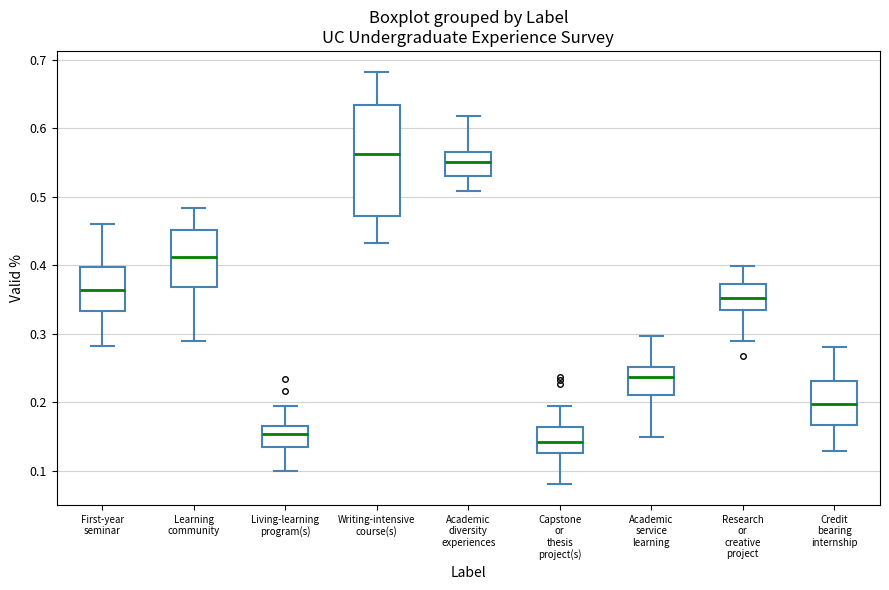

Comparing the boxes themselves (not the whiskers), which one is the tallest?

Writing-intensive course(s)